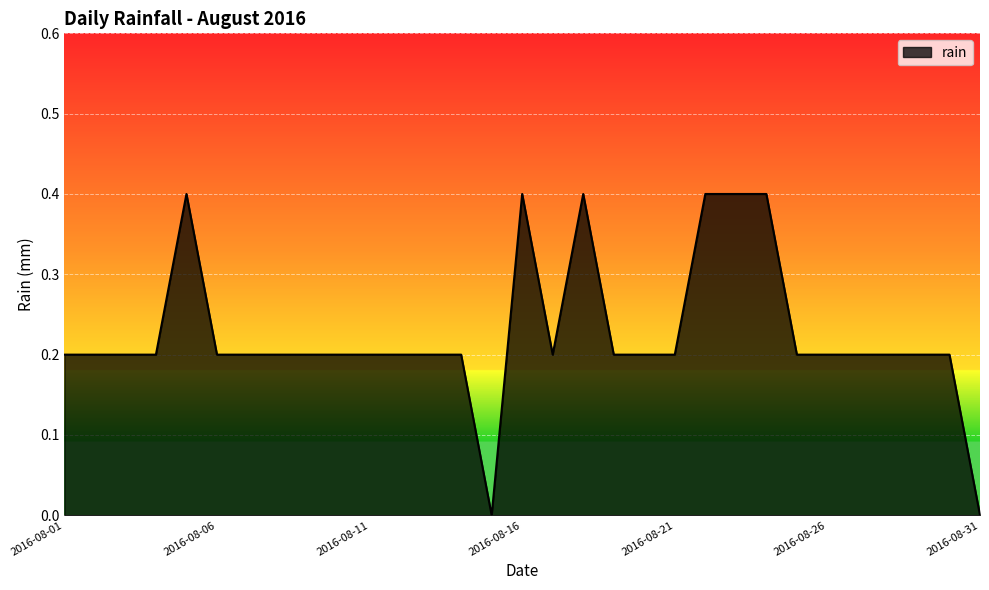

Reading right to left, what are all the values shown in this chart?

0.0	0.2	0.2	0.2	0.2	0.2	0.2	0.4	0.4	0.4	0.2	0.2	0.2	0.4	0.2	0.4	0.0	0.2	0.2	0.2	0.2	0.2	0.2	0.2	0.2	0.2	0.4	0.2	0.2	0.2	0.2